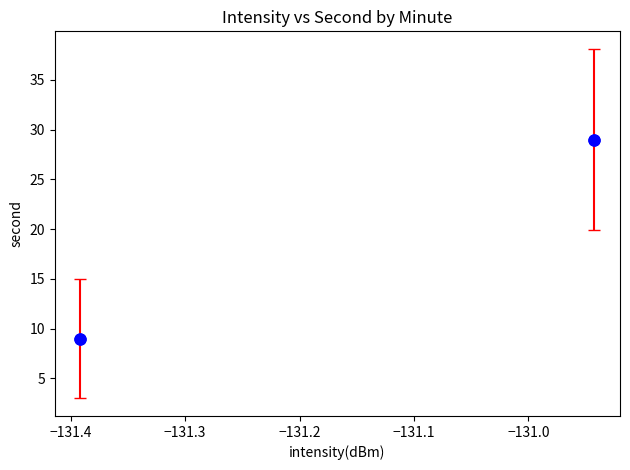

What is the average Y value?

19